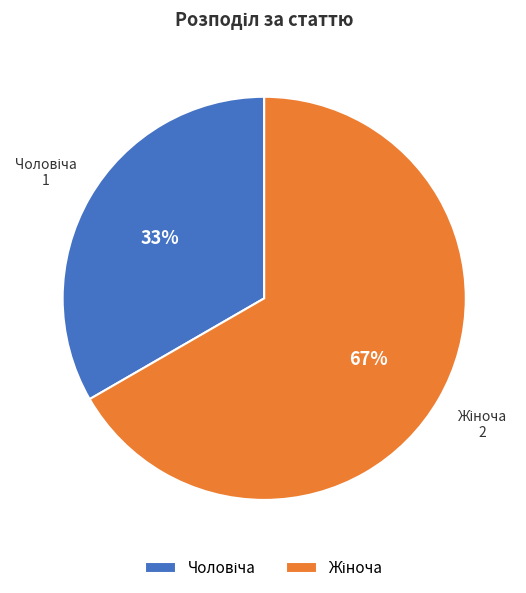

To the nearest percent, what is the average slice percentage?

50%